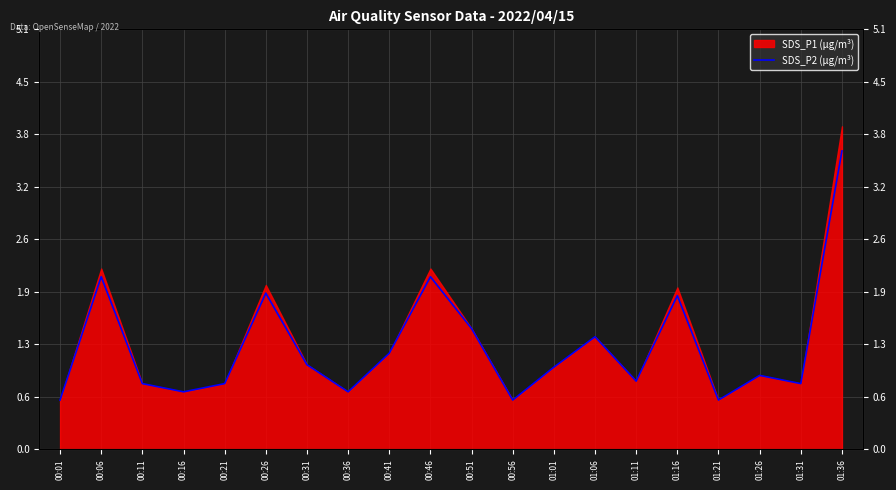

What is the label of the 9th point from the right?

00:56